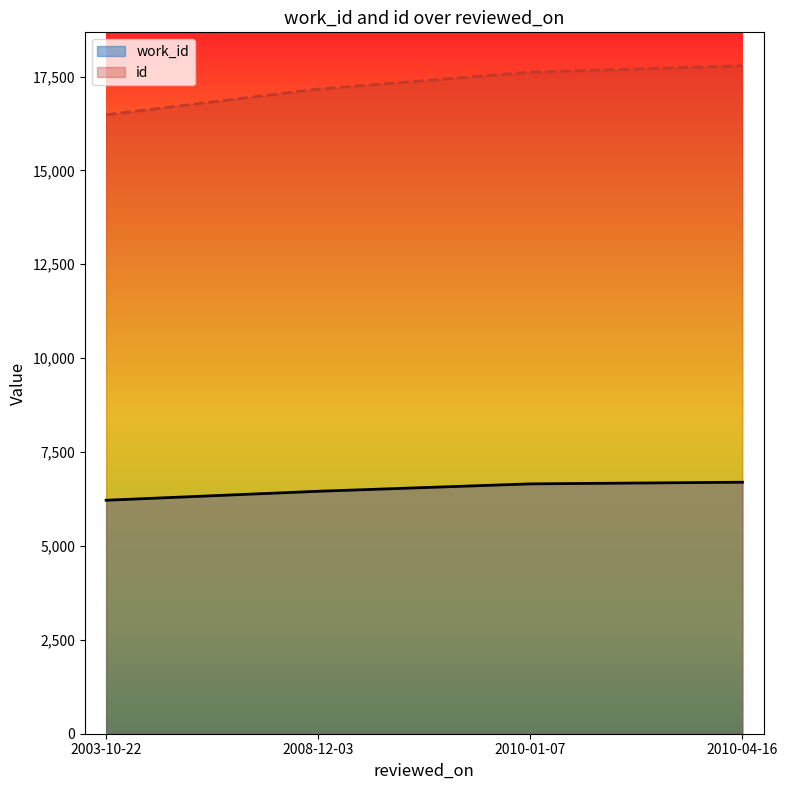

Between 2008-12-03 and 2010-01-07, which series saw the biggest shift?

id